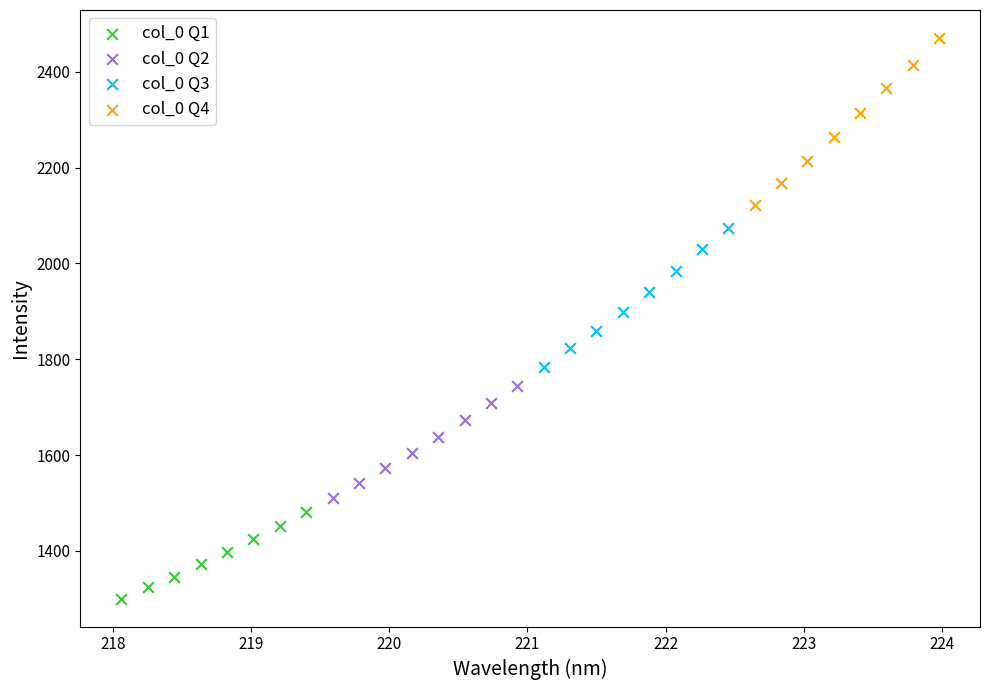

Which series reaches the maximum Y coordinate?

col_0 Q4